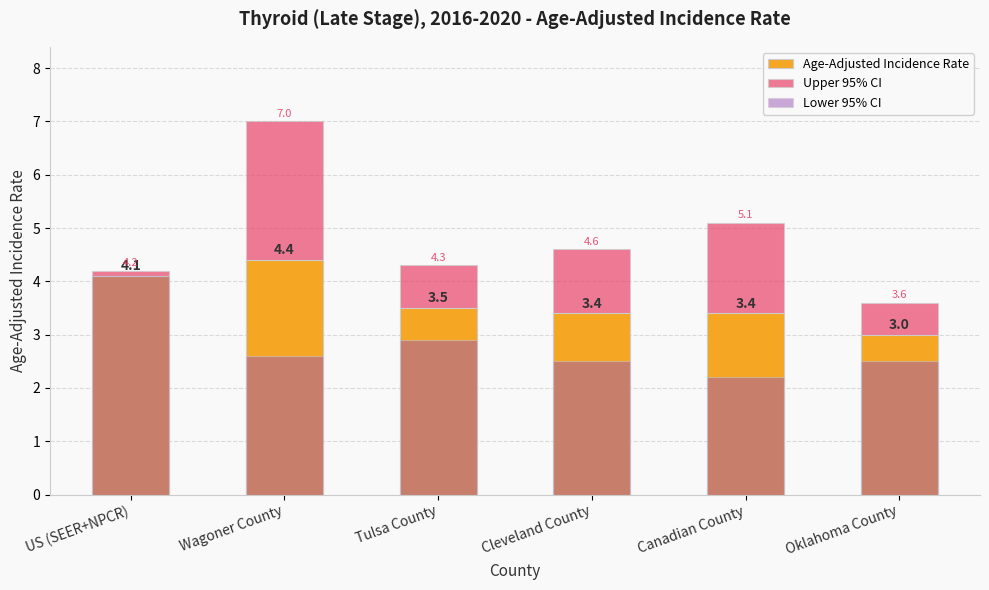

At which label is Upper 95% CI closest to 5?

Canadian County